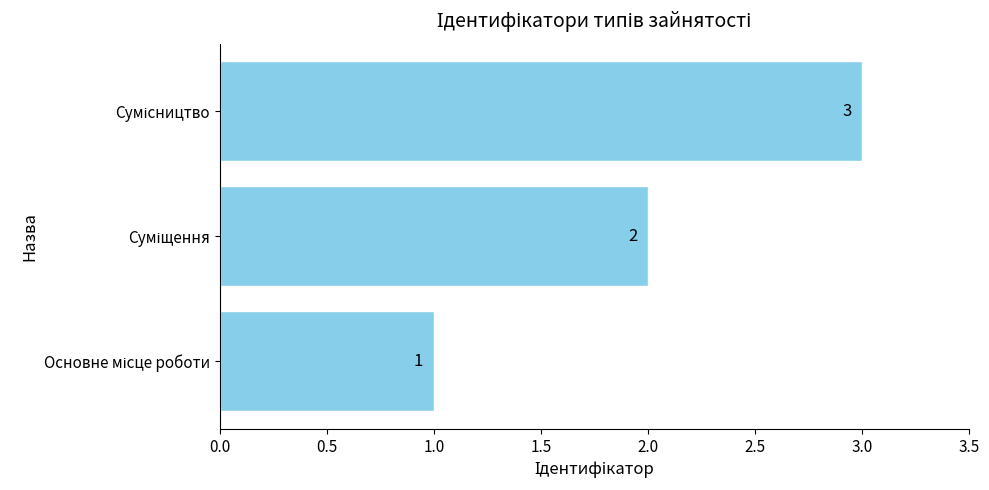

Count the values in the range 1 to 3.

3